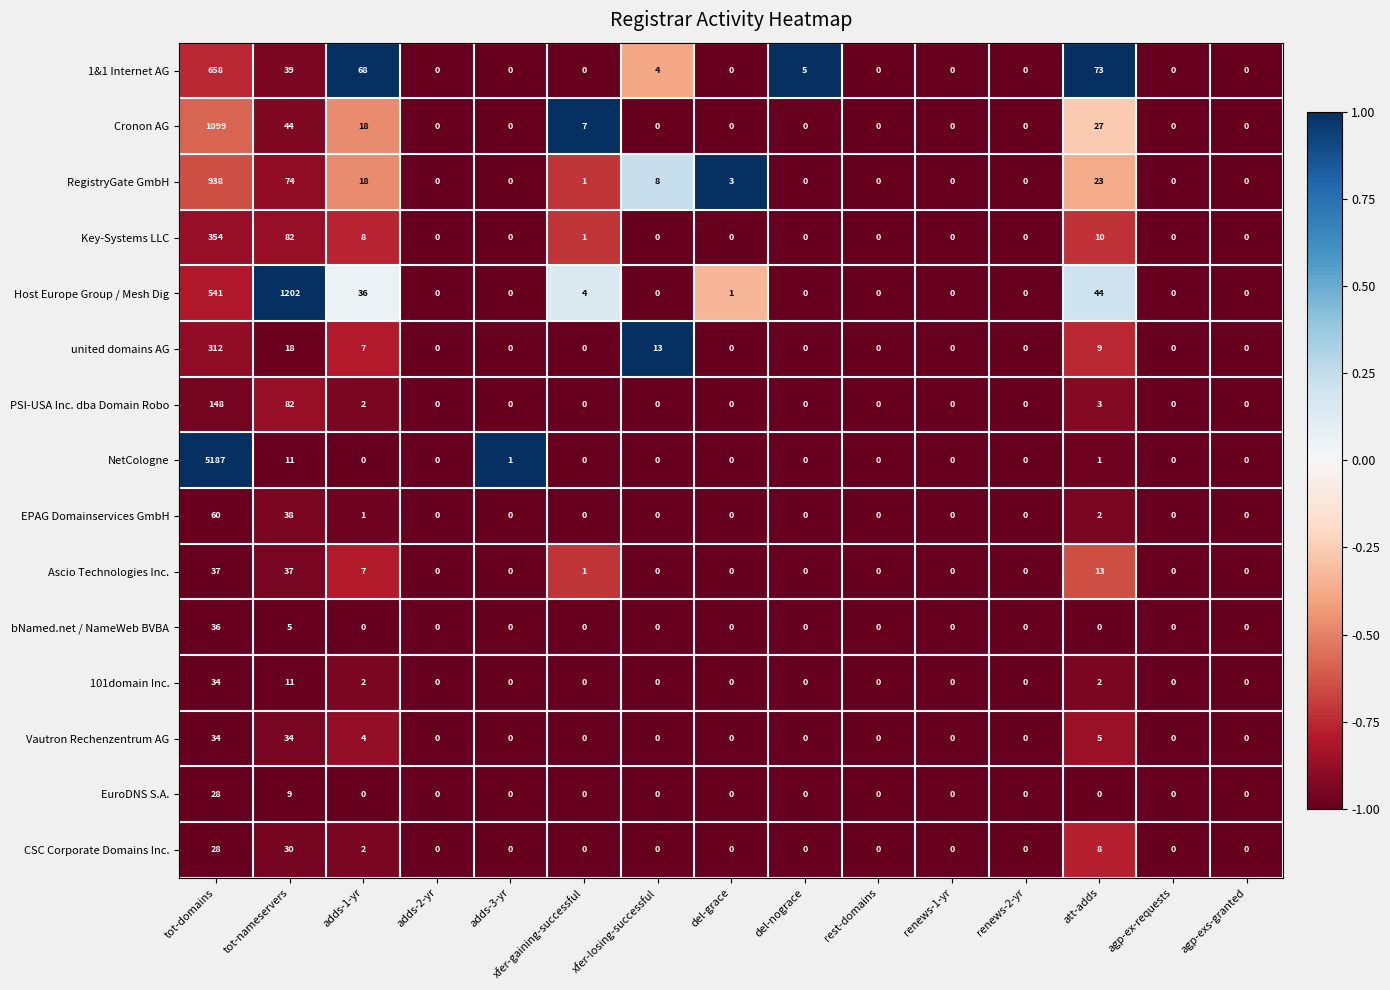

At which category is the sum across all series the highest?

tot-domains